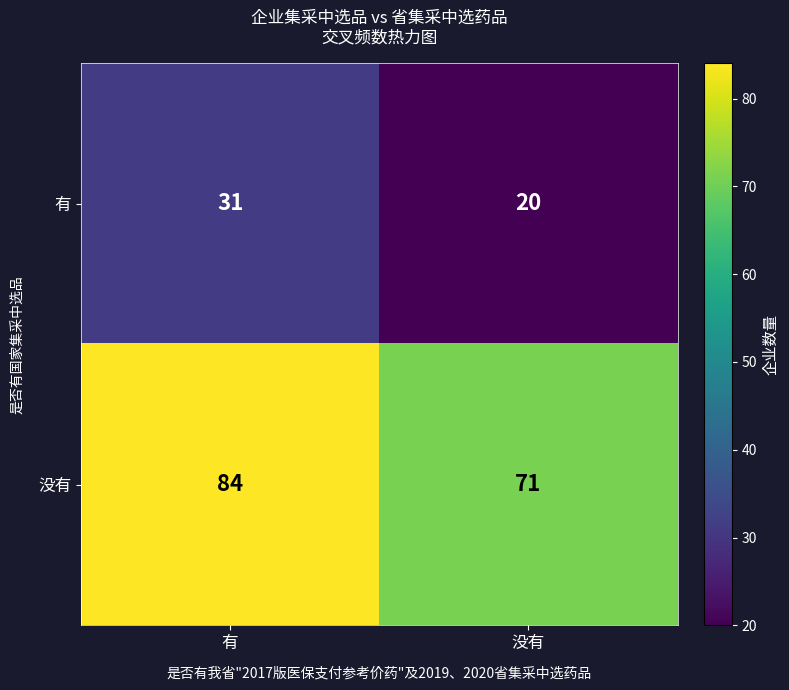

Reading left to right, what are all the values shown in this chart?

有: 31	20
没有: 84	71